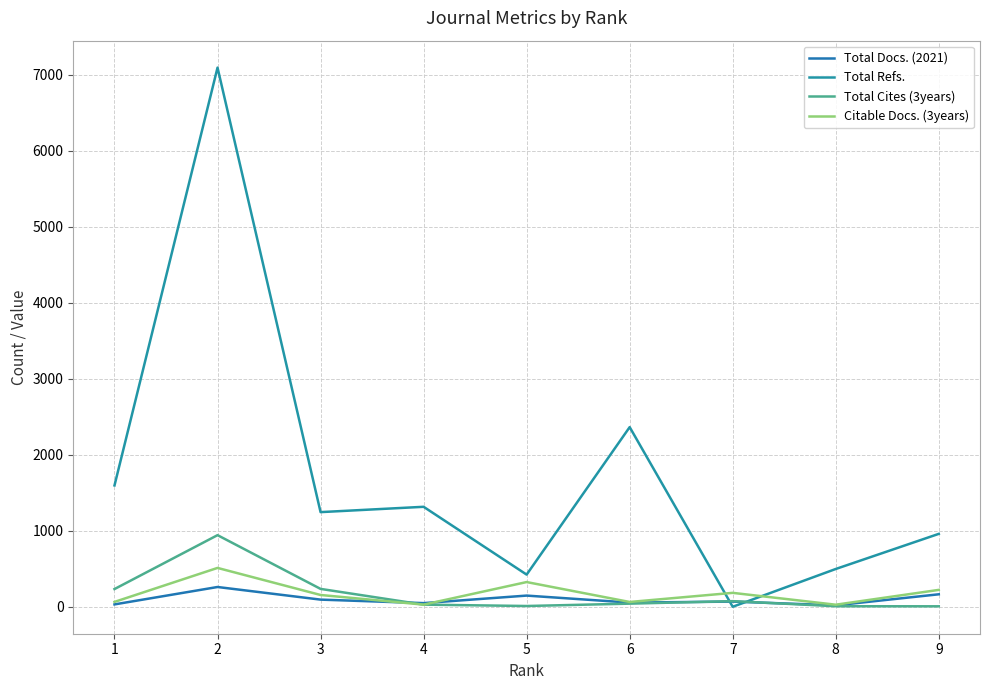

How many times do Total Docs. (2021) and Total Refs. cross each other?

2